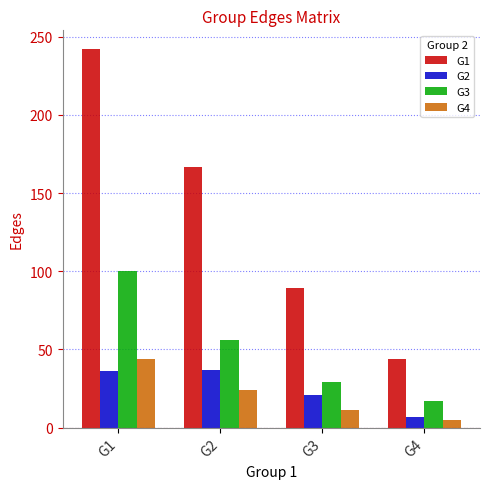

Which series has the widest spread of values?

G1